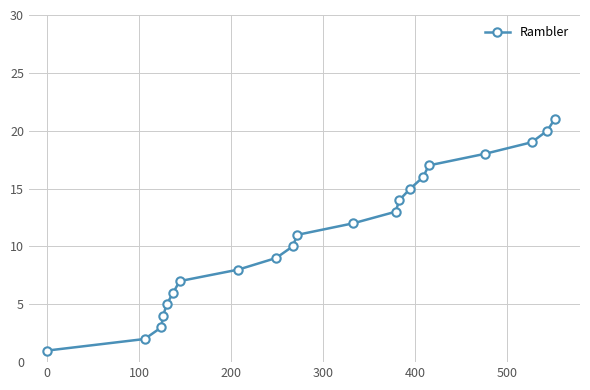

How many distinct data groups are displayed?

1